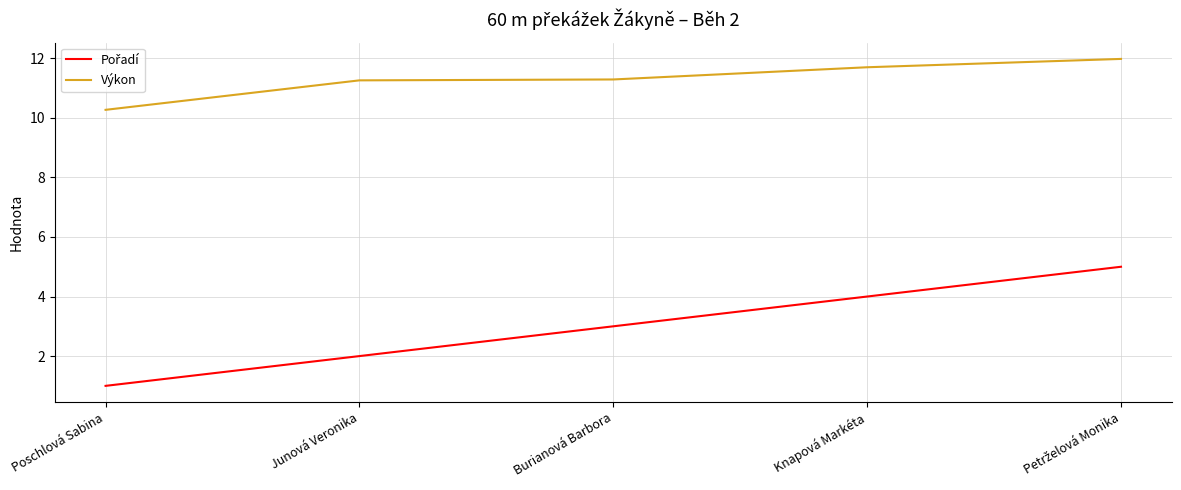

What position from the right is Knapová Markéta?

2